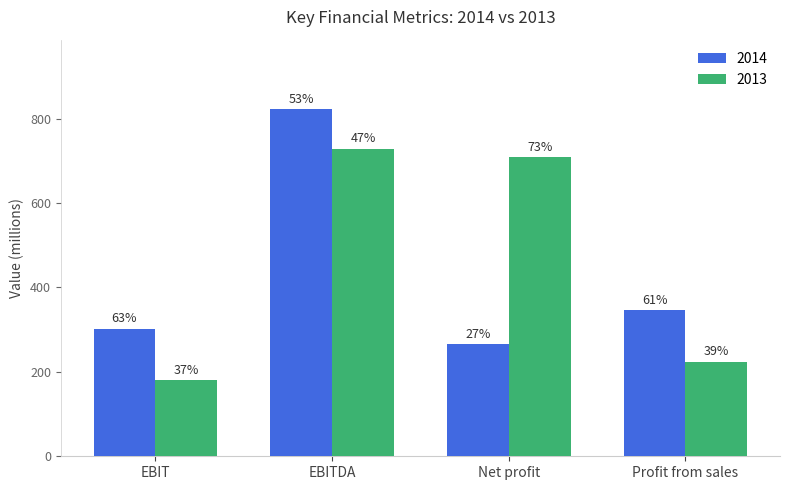

True or false: 2013 has a value of 223.7 at Profit from sales.

True